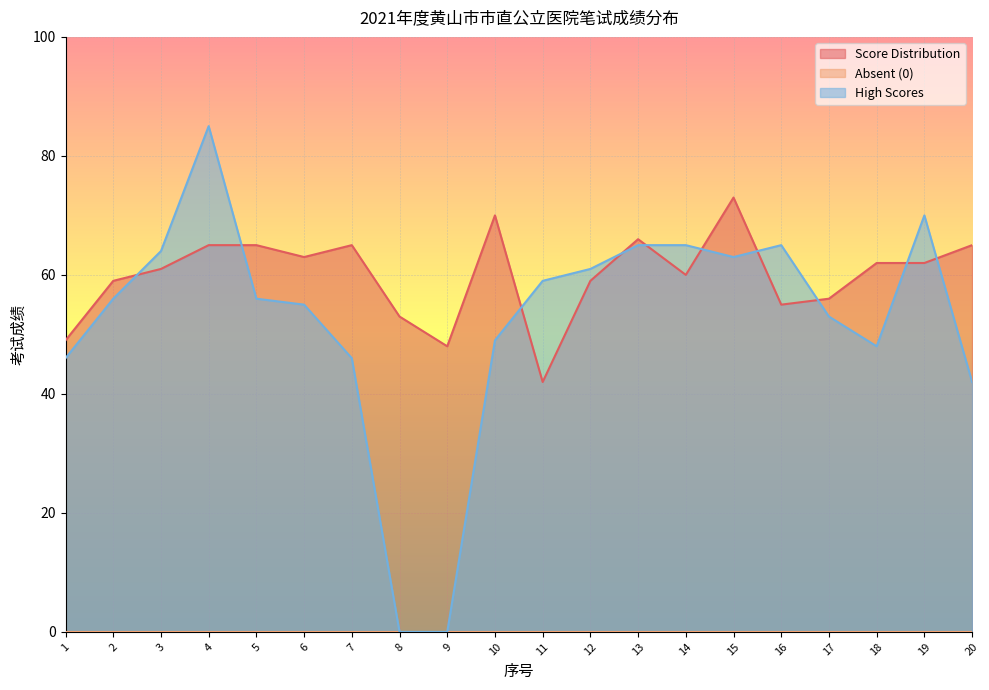

In High Scores, how many points are lower than both neighbors (excluding endpoints)?

2